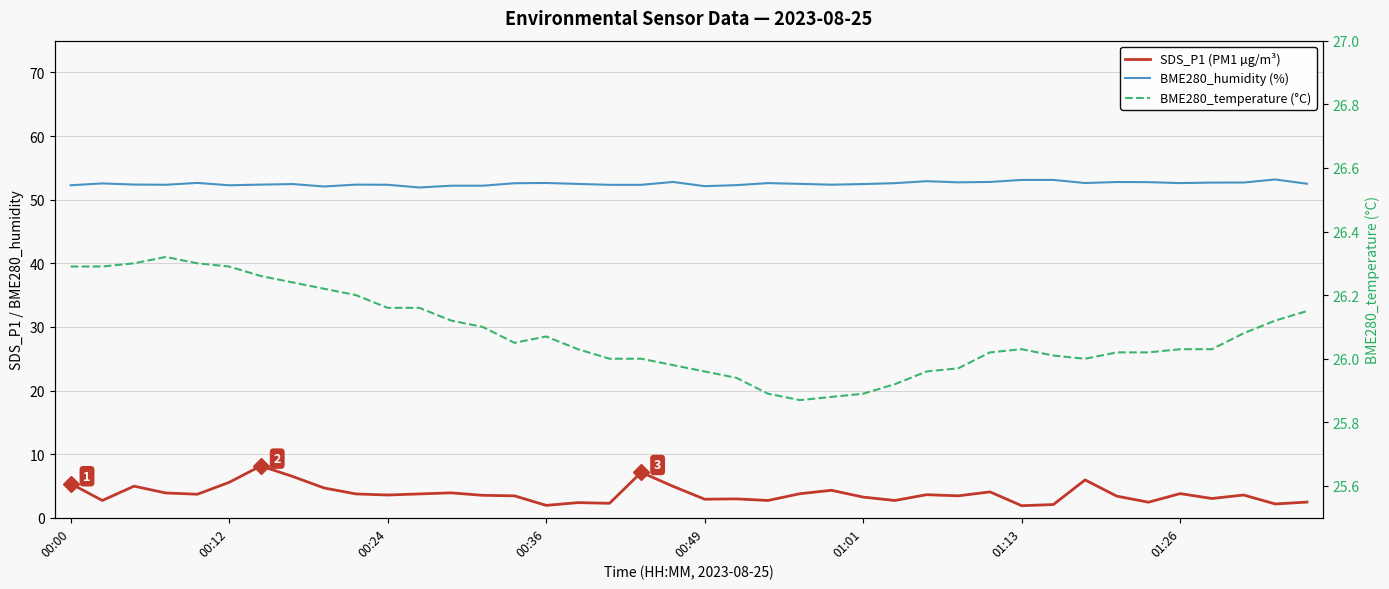

Which series has the widest spread of values?

SDS_P1 (PM1 µg/m³)